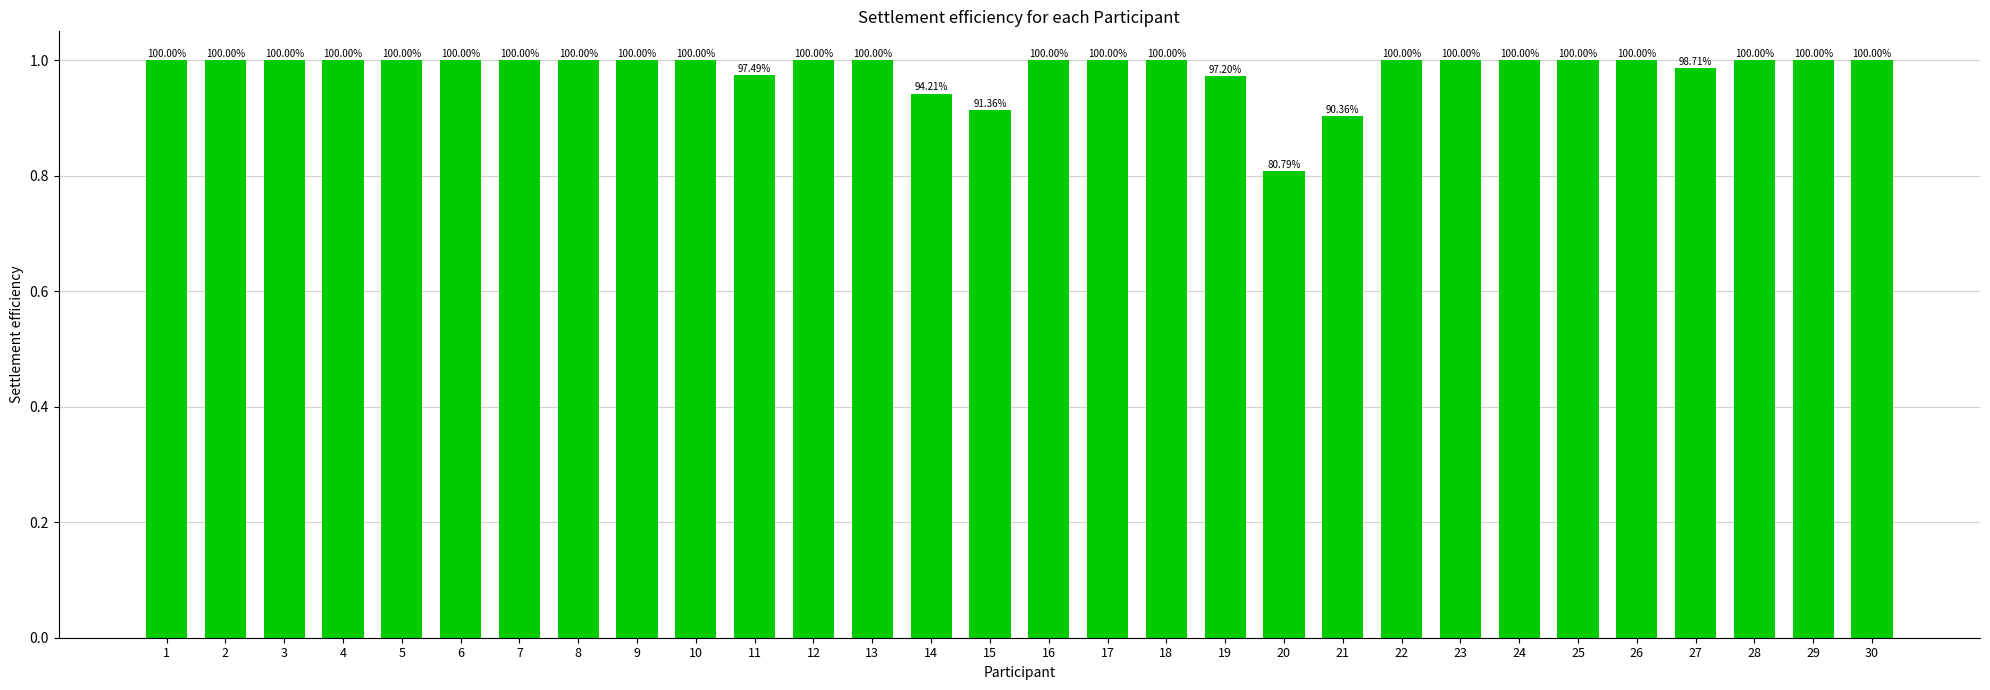

What is the sum of all values?

29.5